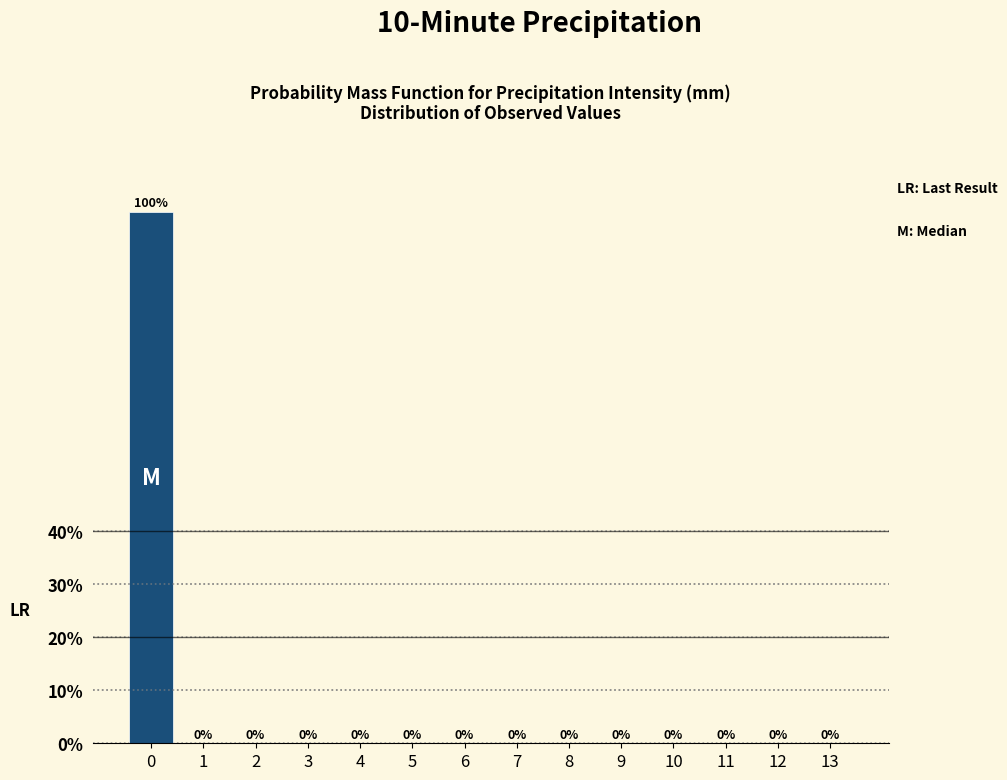

Reading left to right, extract all data points from this chart.

0=100	1=0	2=0	3=0	4=0	5=0	6=0	7=0	8=0	9=0	10=0	11=0	12=0	13=0